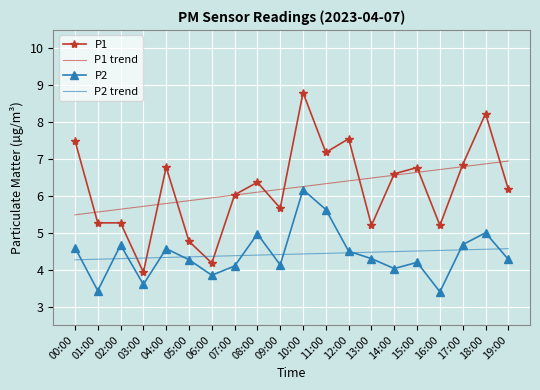

What is the average value of the P2 trend series?

4.4